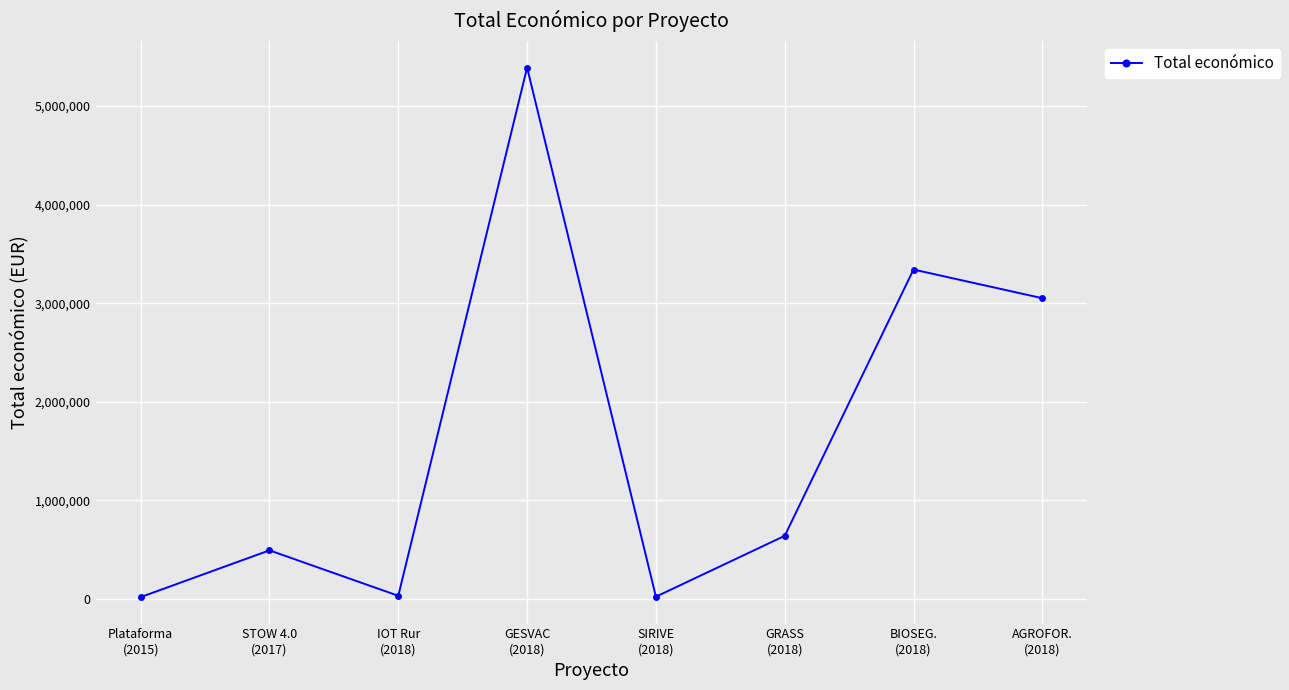

True or false: the data has more than 1 interior local peaks.

True